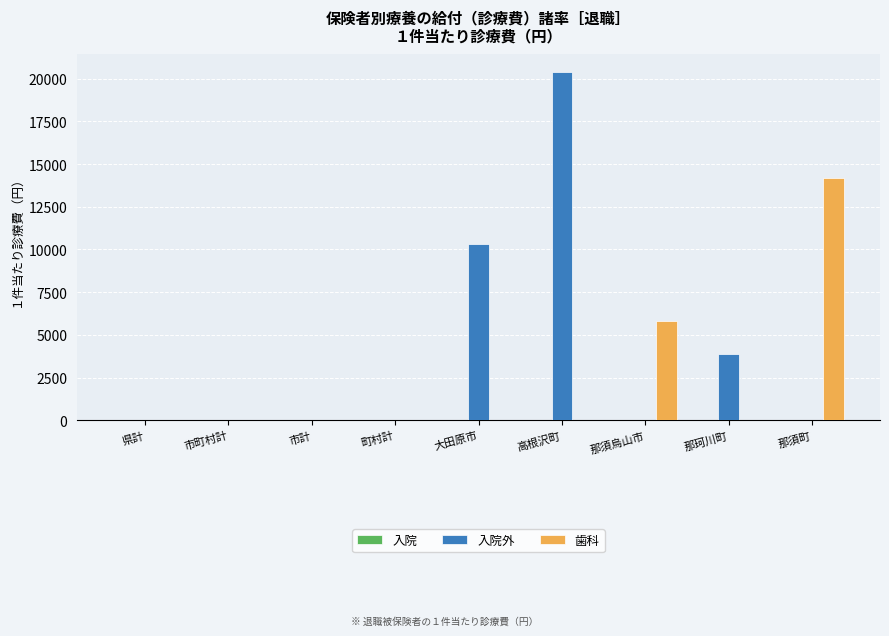

At which label does 入院外 reach its peak?

高根沢町